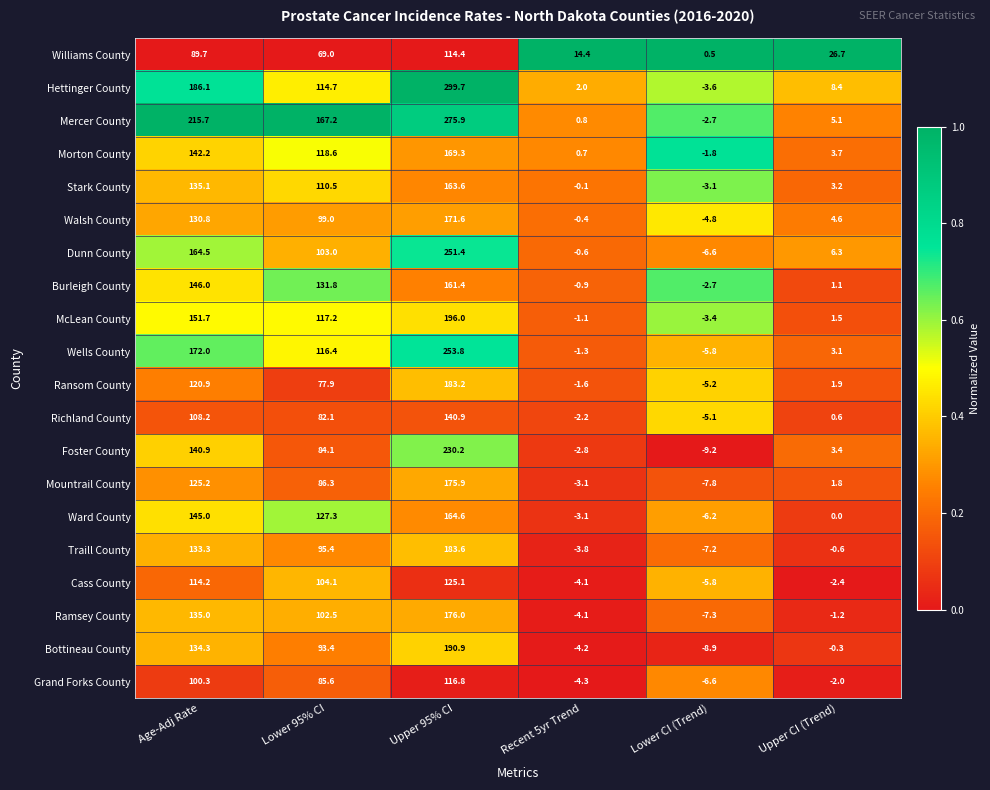

What is the difference between the highest and lowest values at Upper 95% CI?

185.3